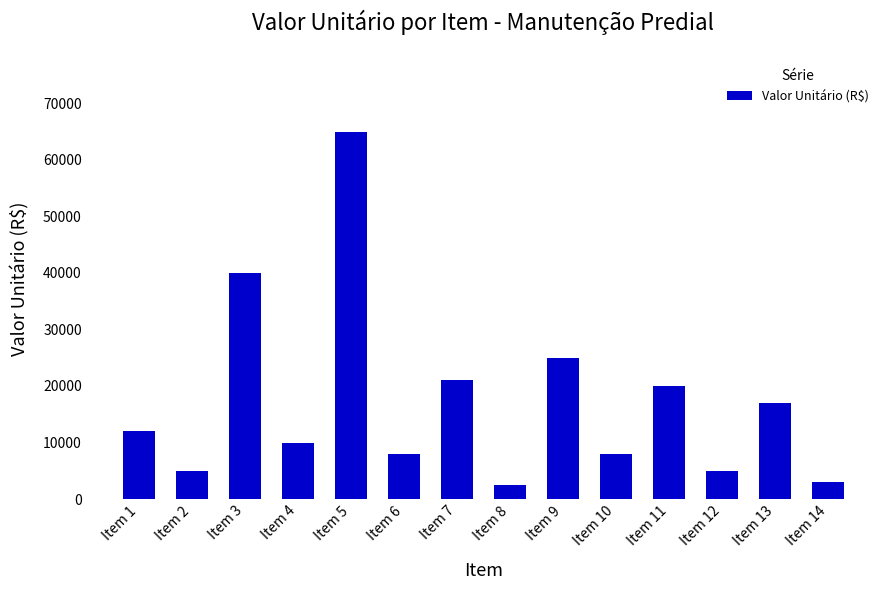

What is the value of the 9th bar from the left?

25000